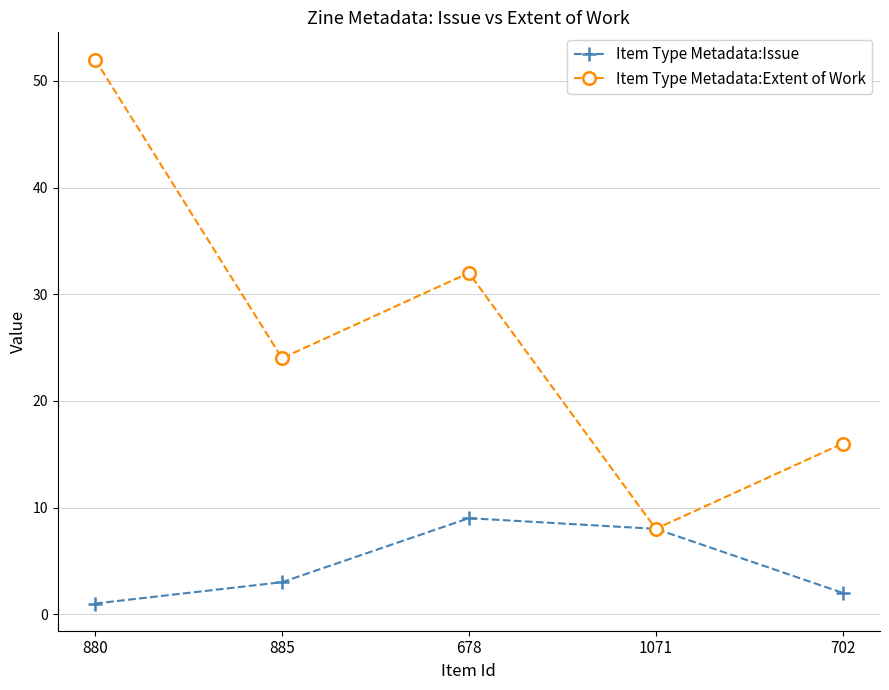

The value of Item Type Metadata:Extent of Work at 702 is 8. True or false?

False